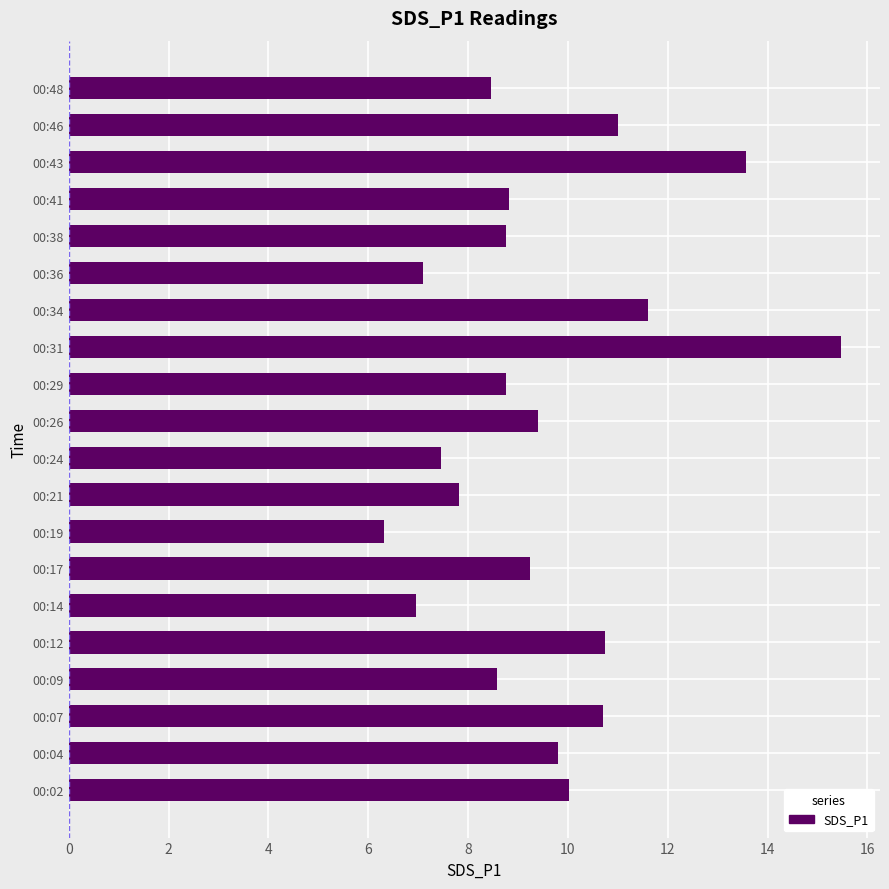

What is the difference between the values at 00:12 and 00:38?

2.0